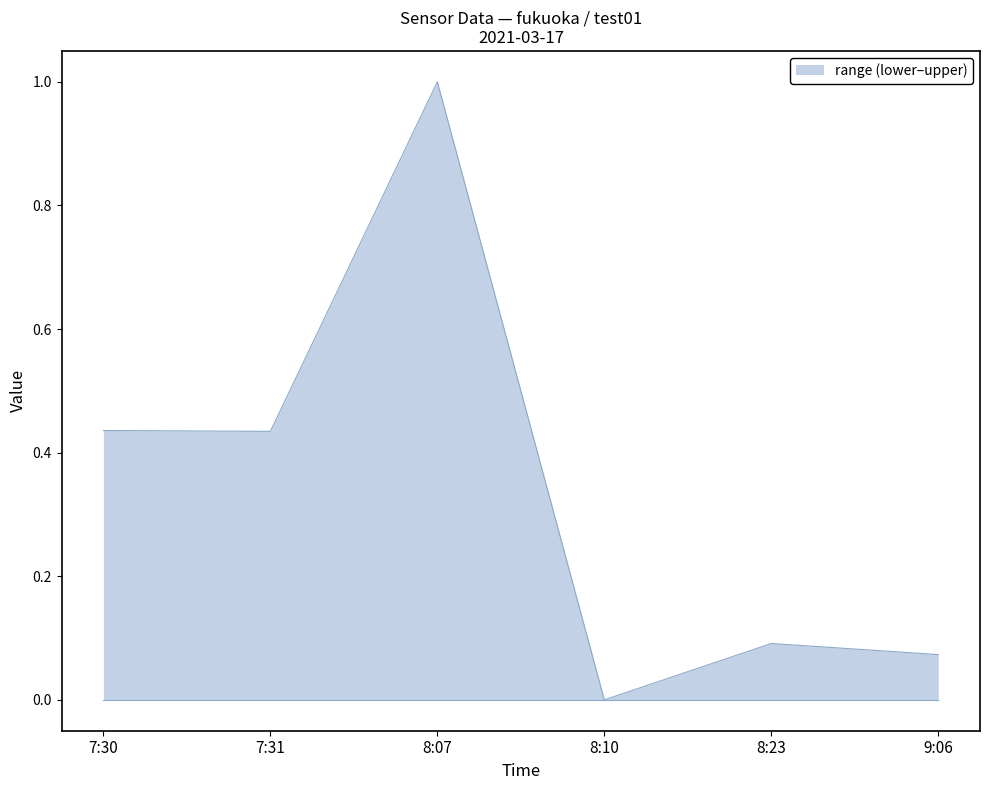

Between 8:10 and 9:06, which is larger?

9:06